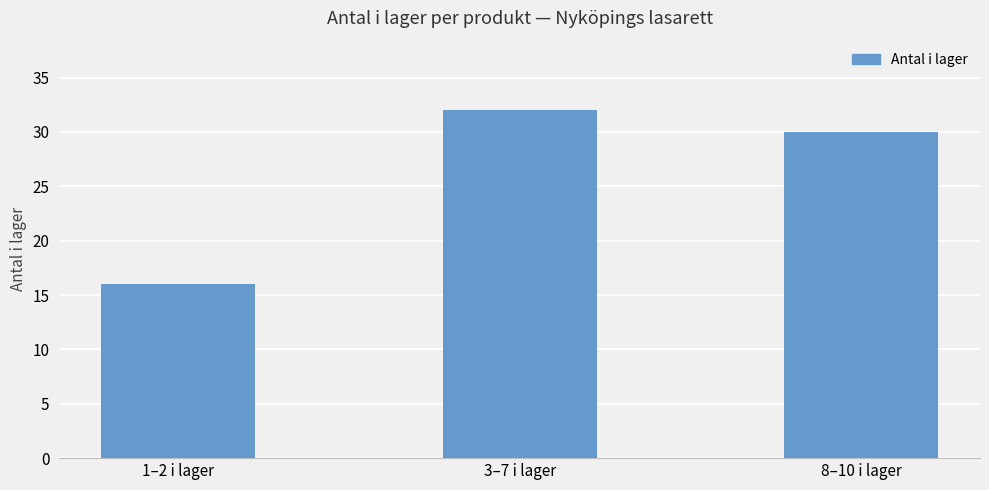

Reading left to right, extract all data points from this chart.

16	32	30